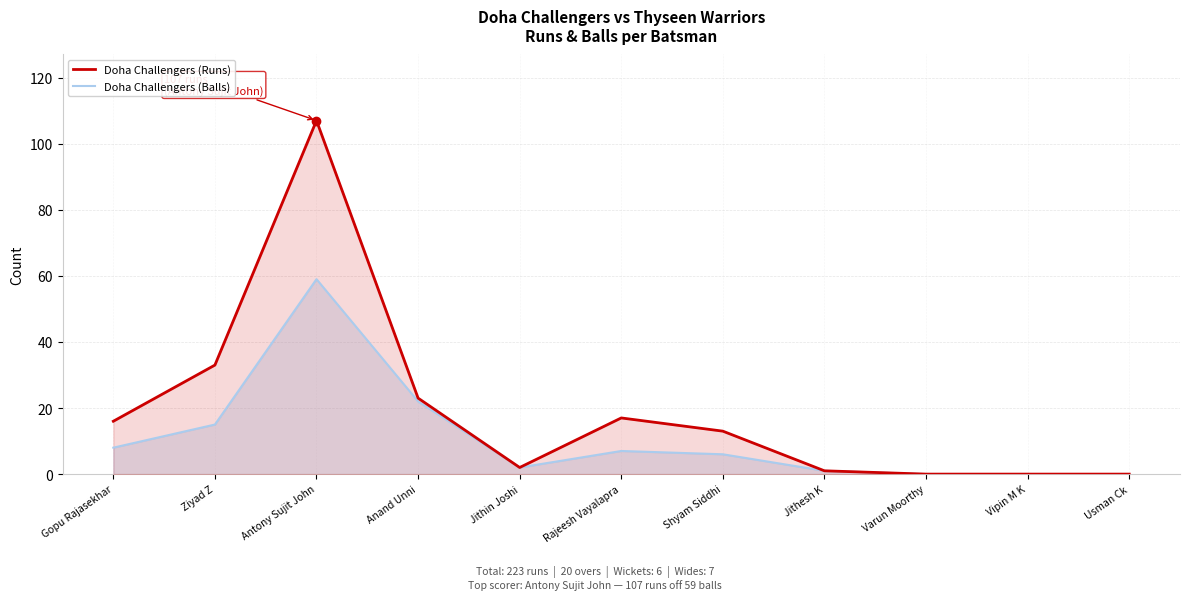

True or false: Doha Challengers (Runs) and Doha Challengers (Balls) cross at least once.

False